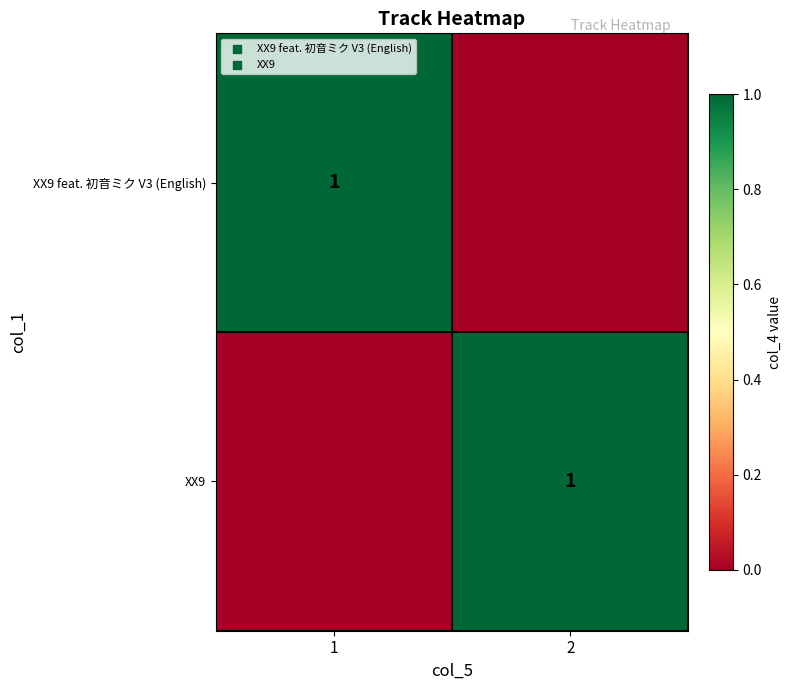

The value of XX9 feat. 初音ミク V3 (English) at 1 is 2. True or false?

False